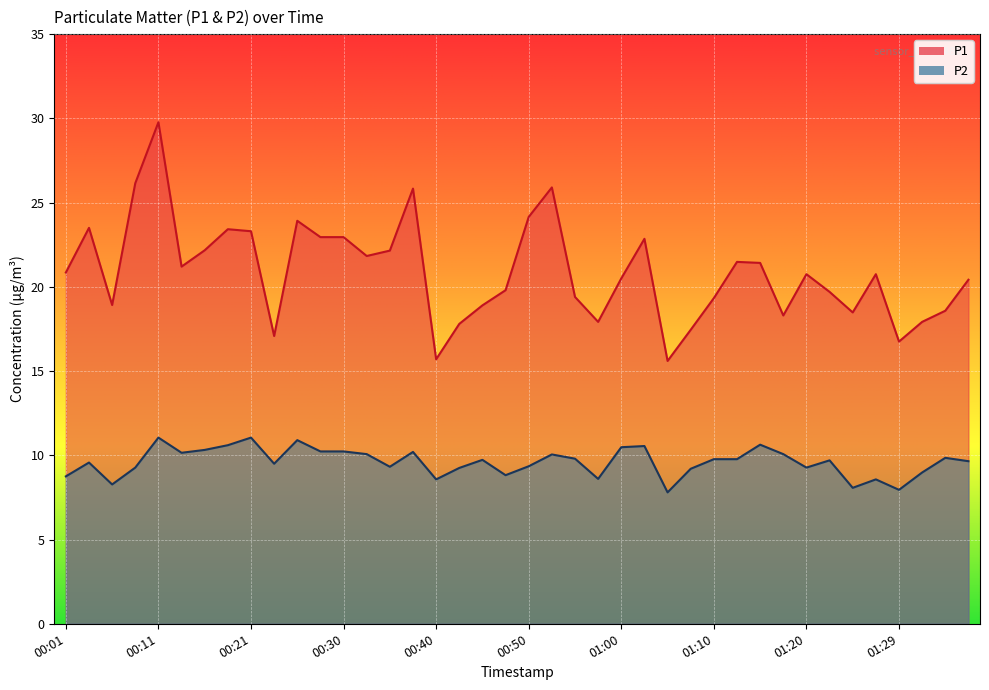

Reading left to right, extract all data points from this chart.

P1: 20.9	23.5	18.9	26.1	29.8	21.2	22.2	23.4	23.3	17.1	23.9	22.9	22.9	21.8	22.1	25.8	15.7	17.8	18.9	19.8	24.1	25.9	19.4	17.9	20.5	22.9	15.6	17.4	19.3	21.5	21.4	18.3	20.8	19.7	18.5	20.8	16.8	17.9	18.6	20.4
P2: 8.8	9.6	8.3	9.3	11.1	10.2	10.3	10.6	11.1	9.5	10.9	10.2	10.2	10.1	9.3	10.2	8.6	9.2	9.7	8.8	9.3	10.1	9.8	8.6	10.5	10.6	7.8	9.2	9.8	9.8	10.6	10.1	9.3	9.7	8.1	8.6	8.0	9.0	9.8	9.7